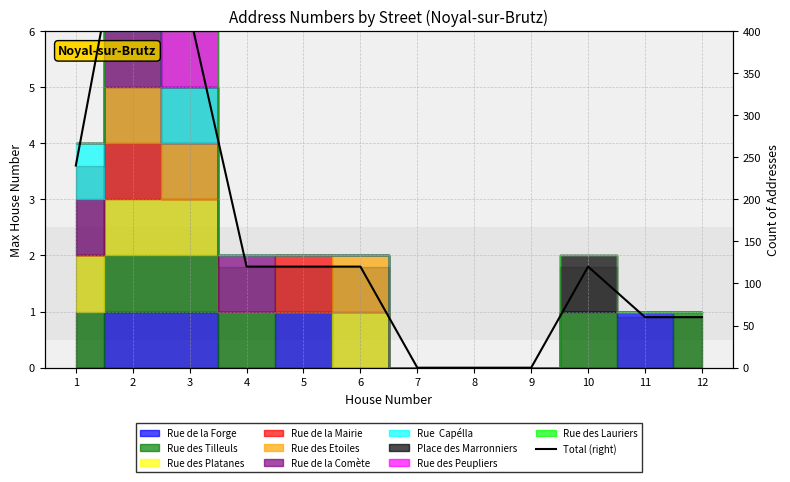

At which category does the chart reach its minimum across all series?

7